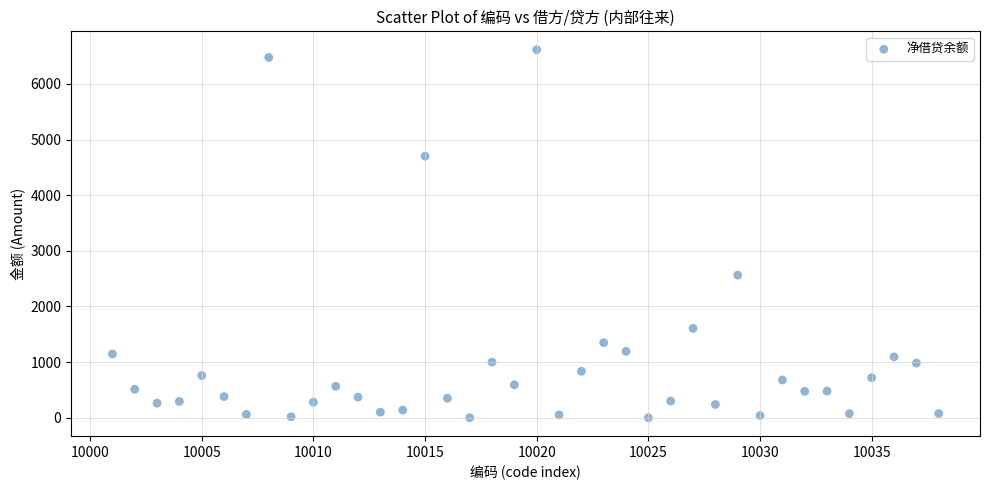

What Y value in the scatter plot is closest to 3306?

2562.7